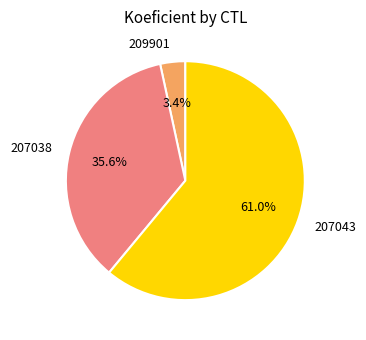

Which slice is the largest?

207043